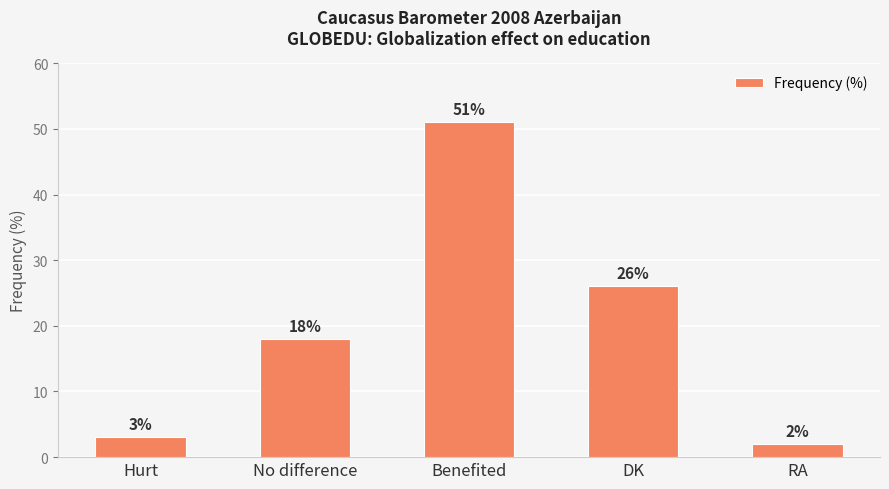

The value at DK is 26. True or false?

True